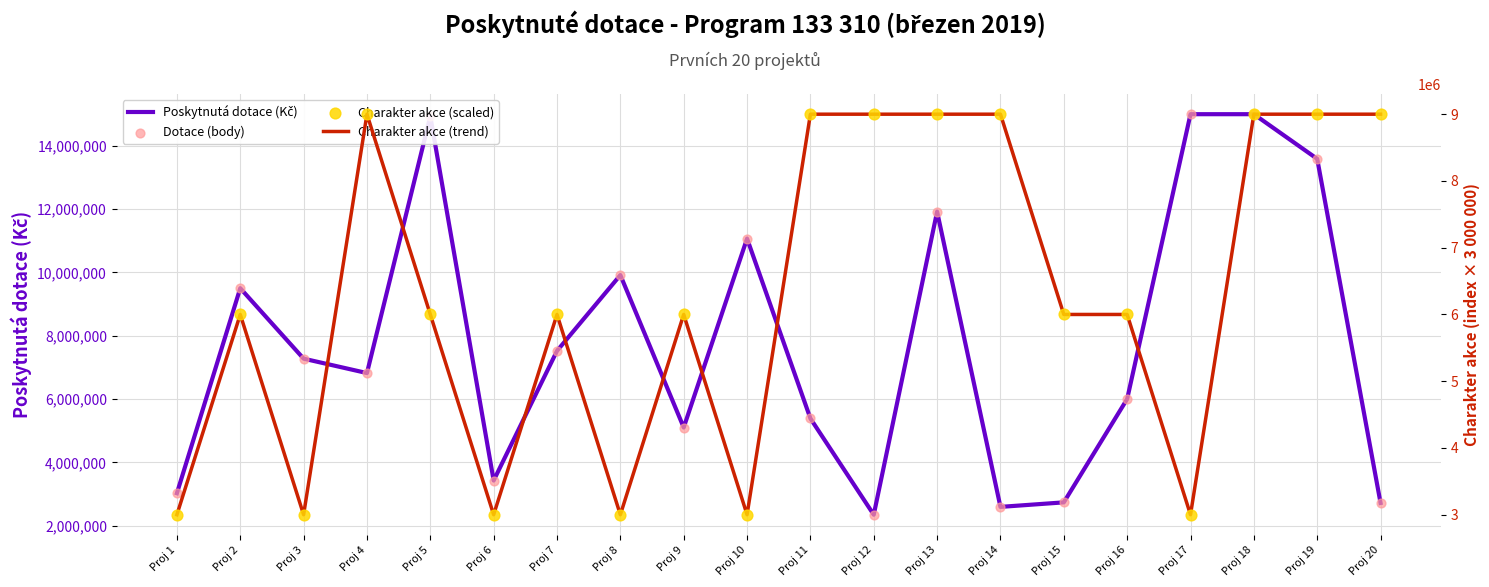

What is the total value across all series at Proj 8?

25832504